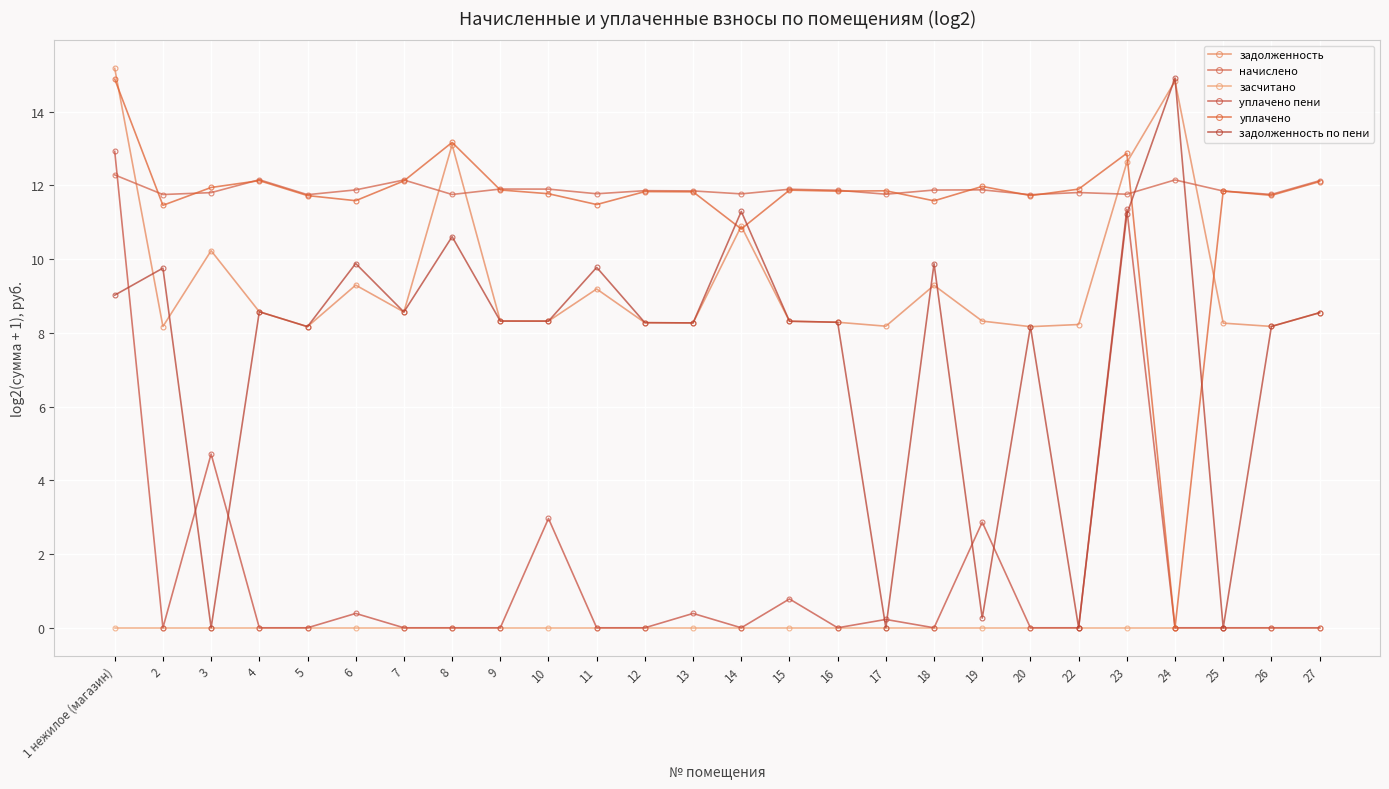

Count the number of data series in this chart.

6